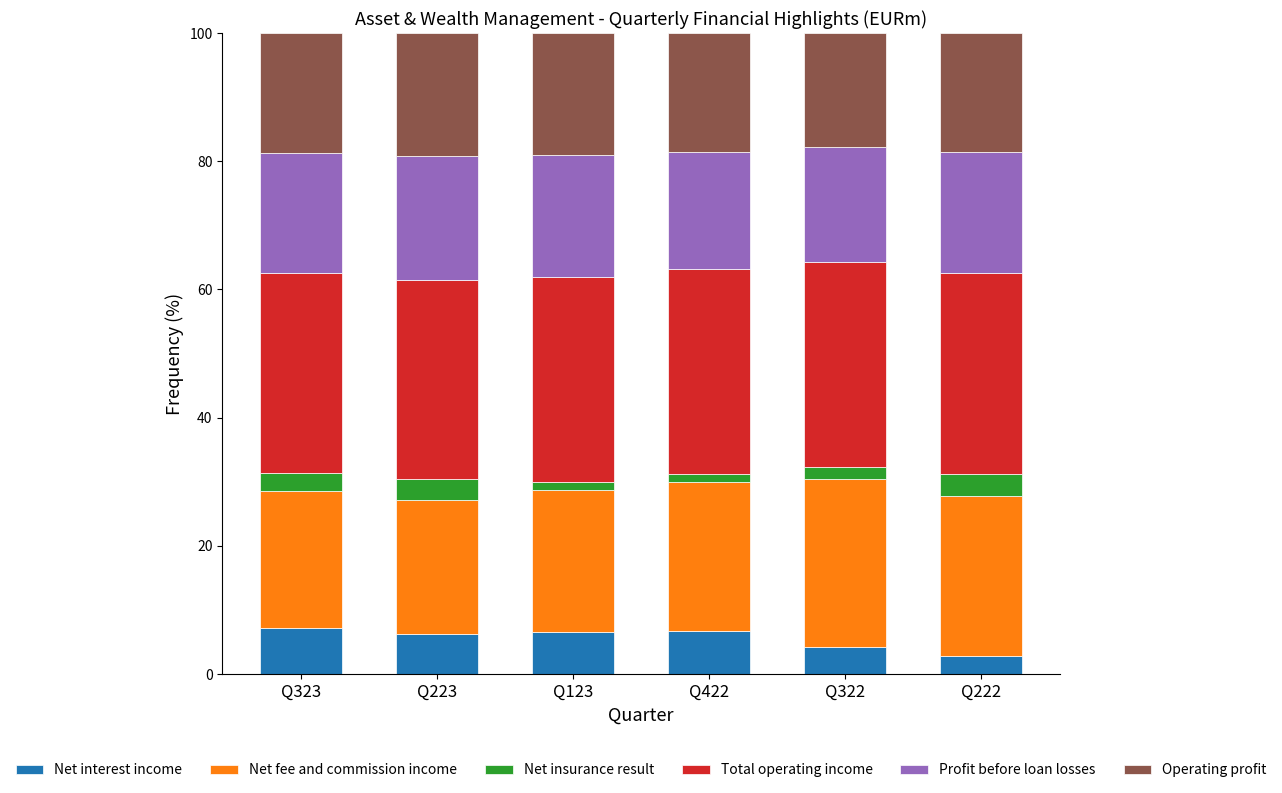

The value of Net interest income at Q323 is 7.2. True or false?

True